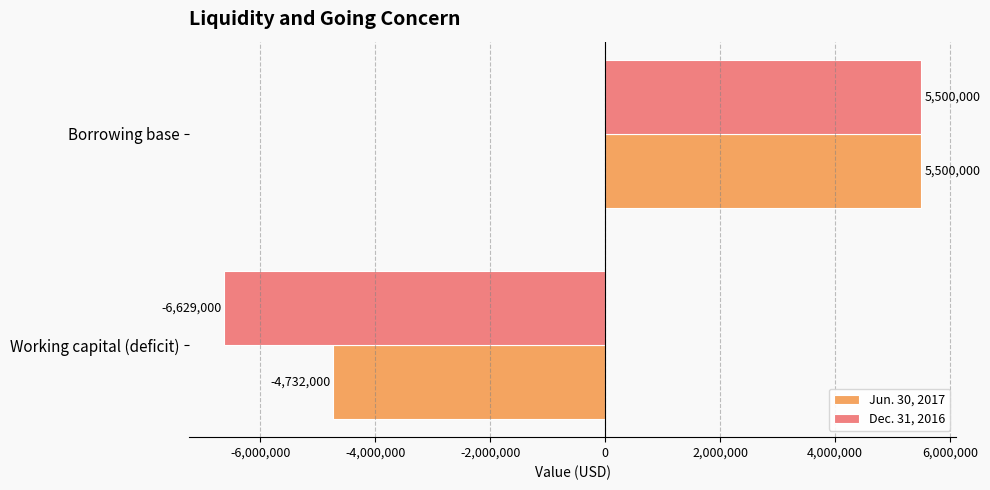

At which label is Jun. 30, 2017 closest to 384000?

Working capital (deficit)